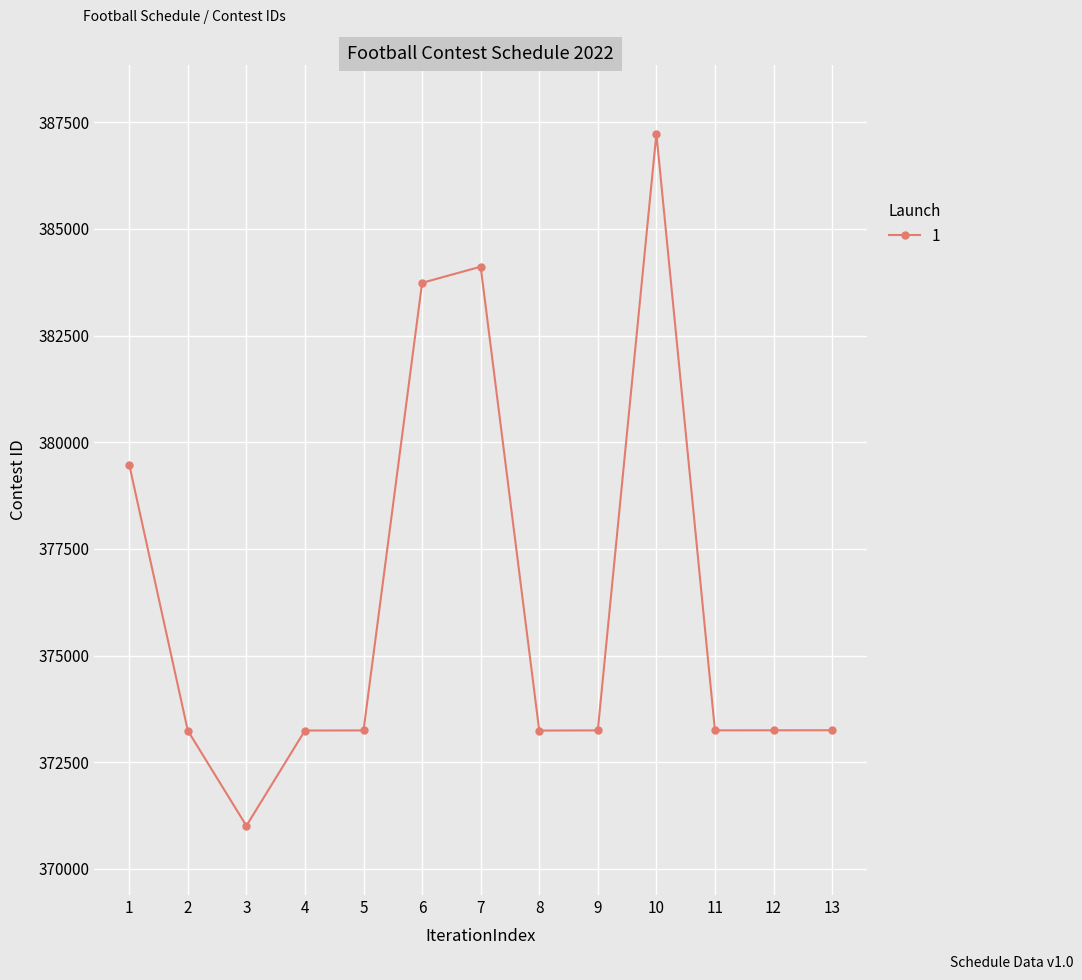

What is the difference between the maximum and minimum values?

16223